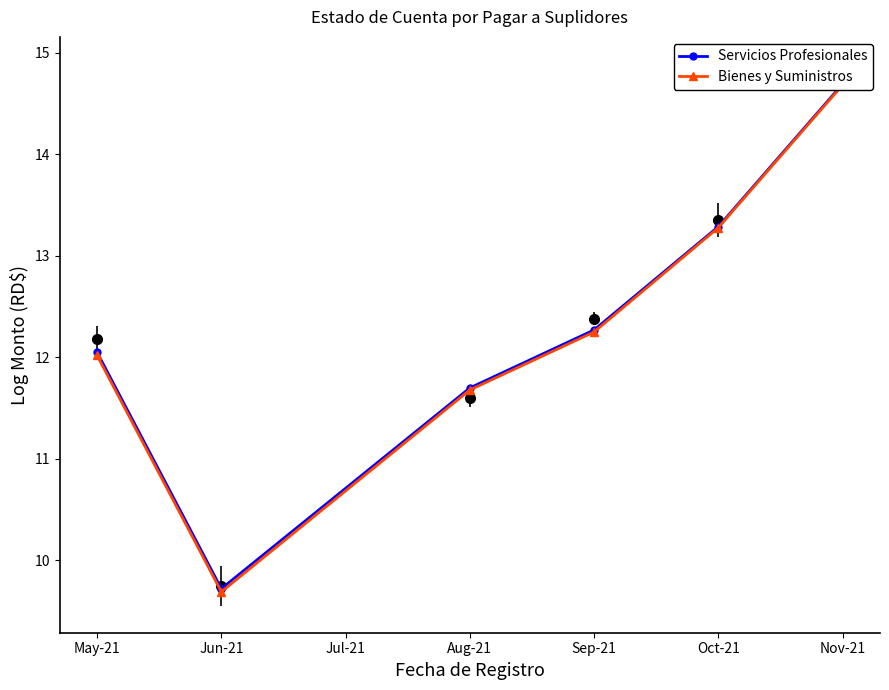

How many data points in Servicios Profesionales are above 12?

4